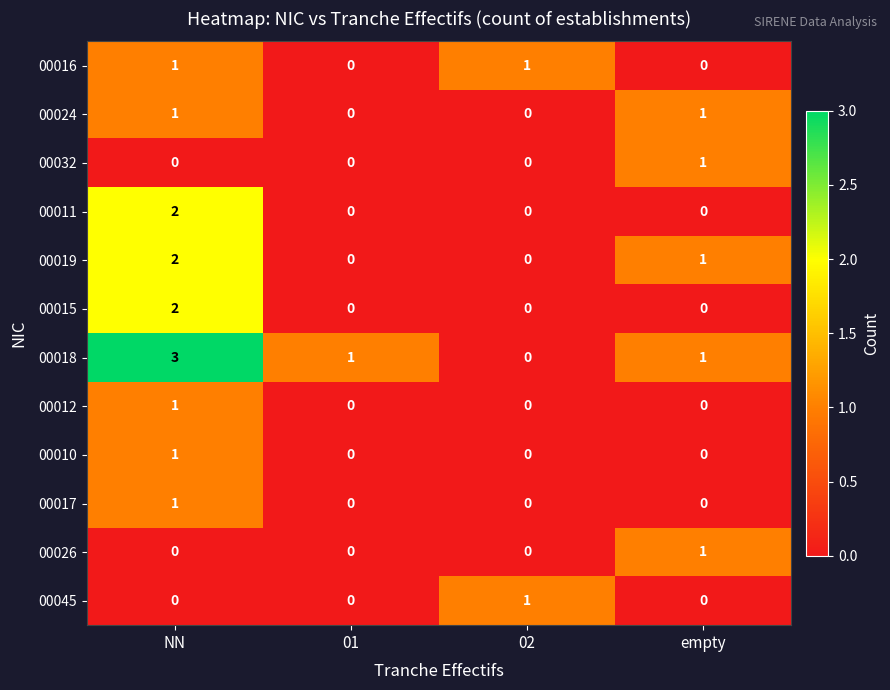

Which series has the largest range (max minus min)?

00018